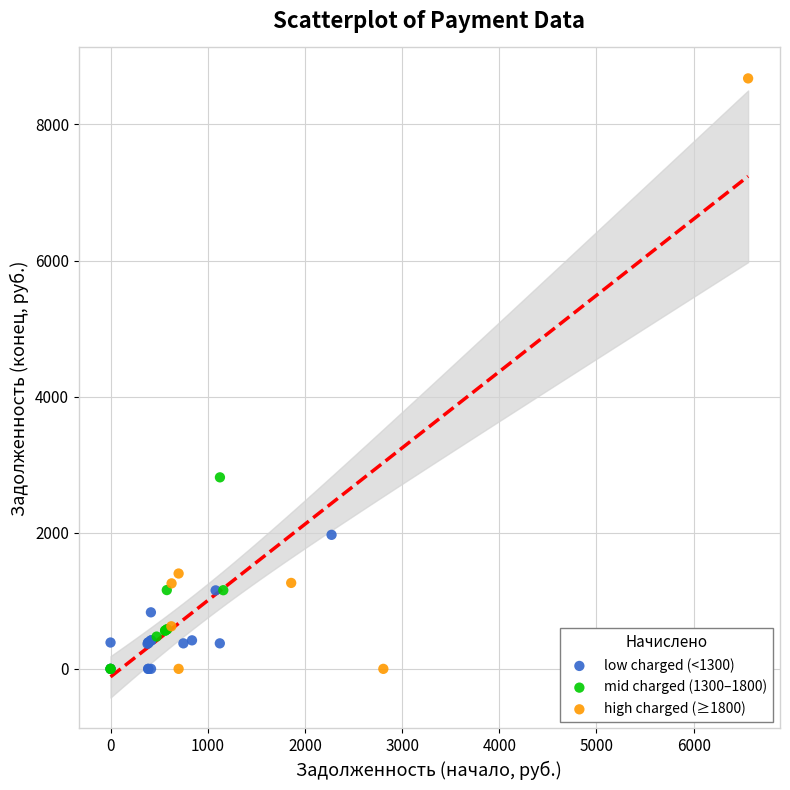

Which series contains the highest Y value?

high charged (≥1800)